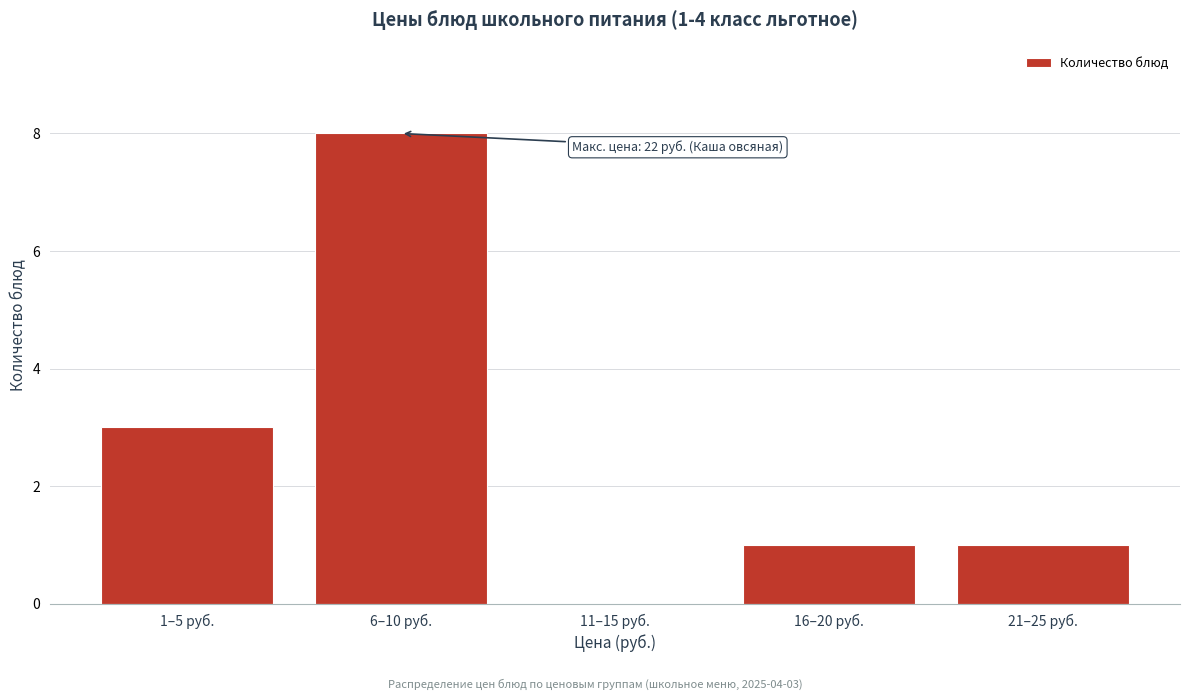

Reading right to left, extract all data points from this chart.

21–25 руб.=1	16–20 руб.=1	11–15 руб.=0	6–10 руб.=8	1–5 руб.=3